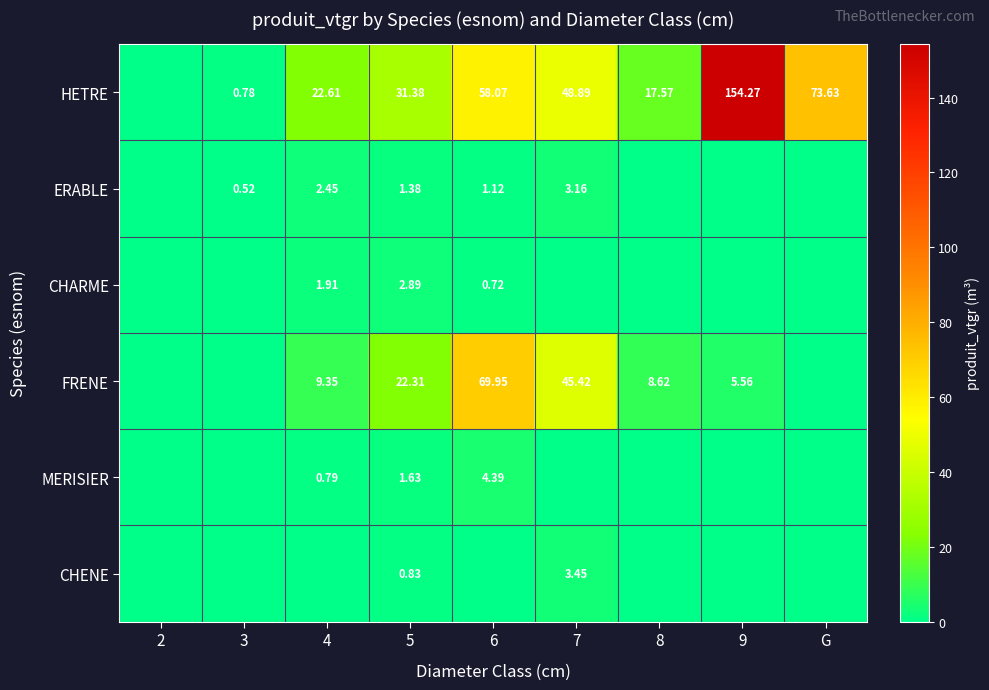

What is the sum of all MERISIER values?

6.8